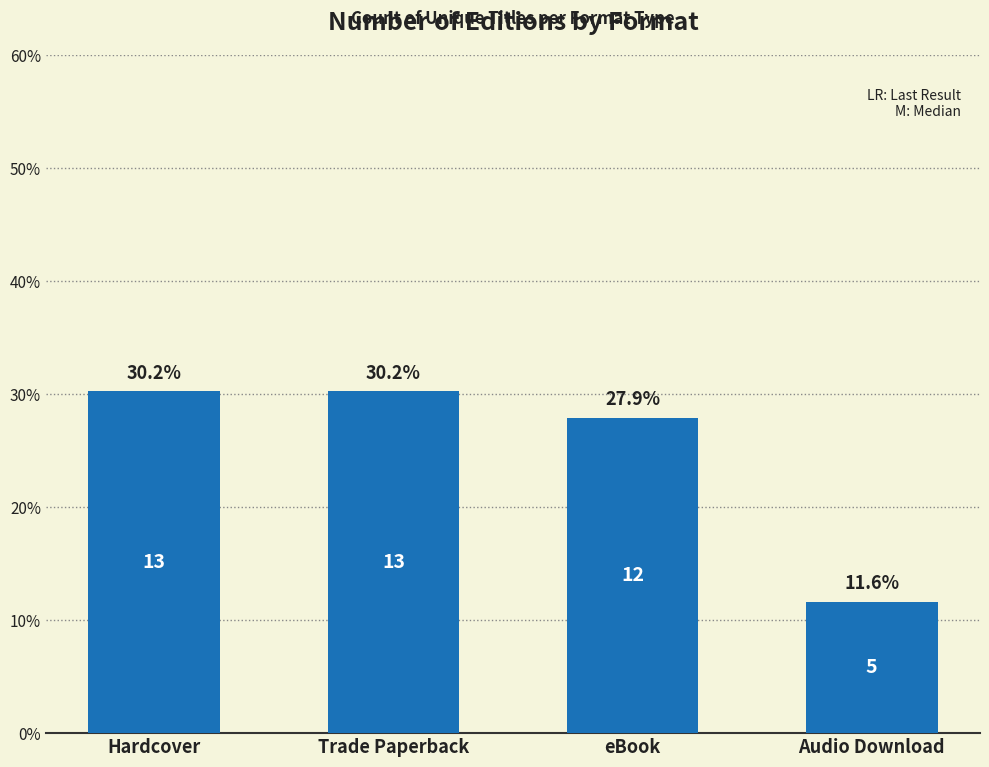

The value at Hardcover is 30.2. True or false?

True